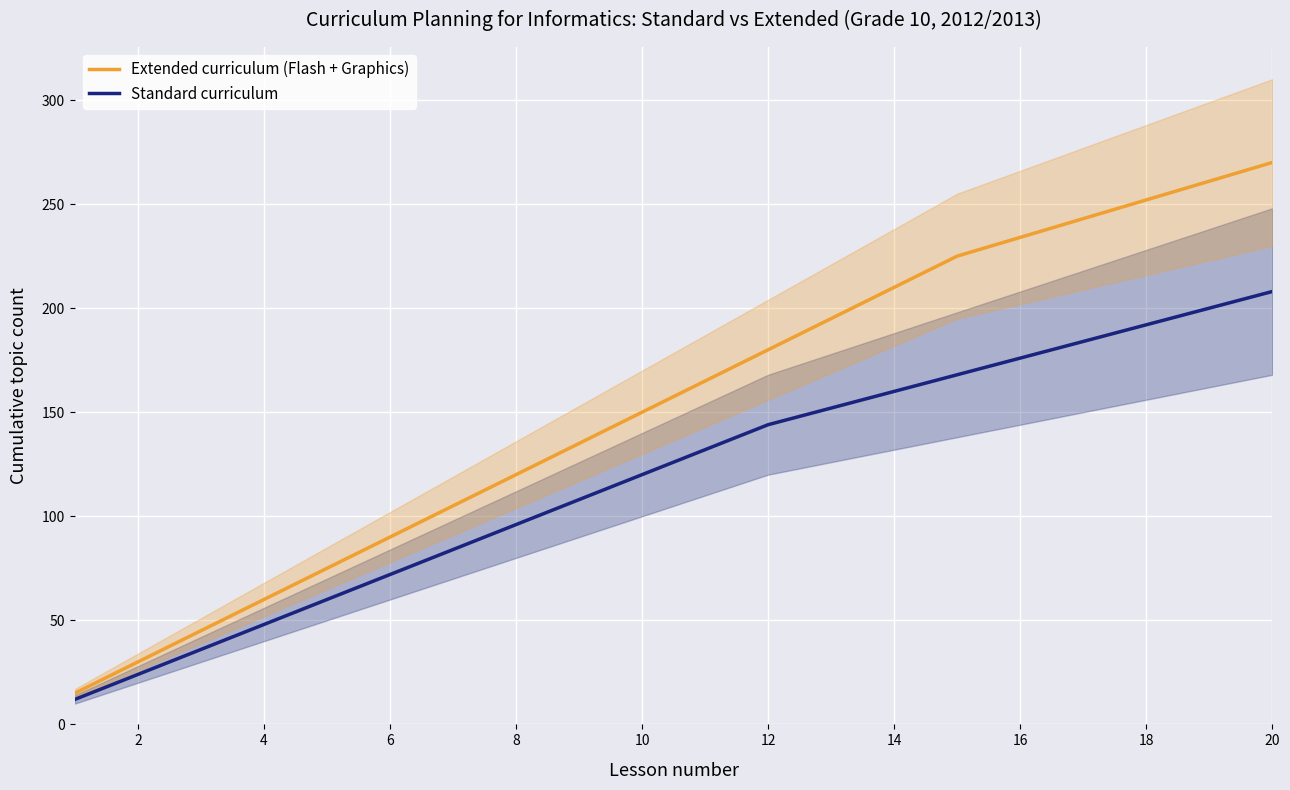

Which category has the highest value in the Standard curriculum series?

20